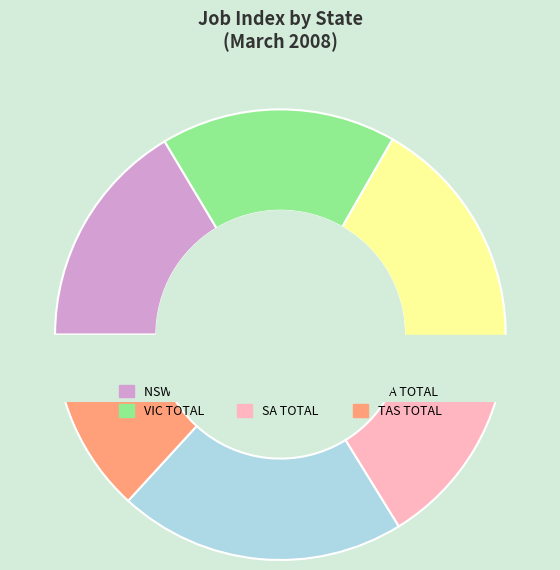

Combined, do WA TOTAL and TAS TOTAL account for over 50%?

No